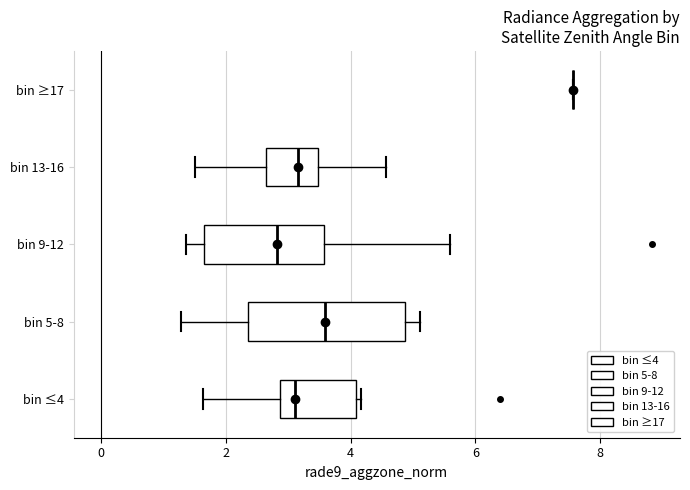

Where is the right edge of the box for bin ≤4 on the x-axis? The values are not printed on the chart, so give them approximately, as read against the axis.

4.0